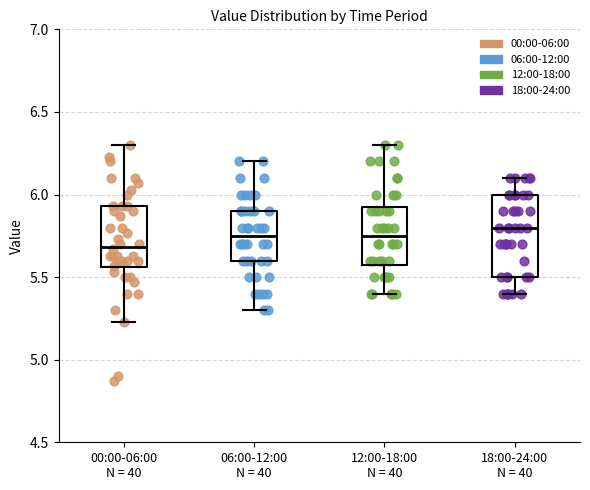

Which box is the tallest, from its lower edge to its upper edge?

18:00-24:00 N = 40